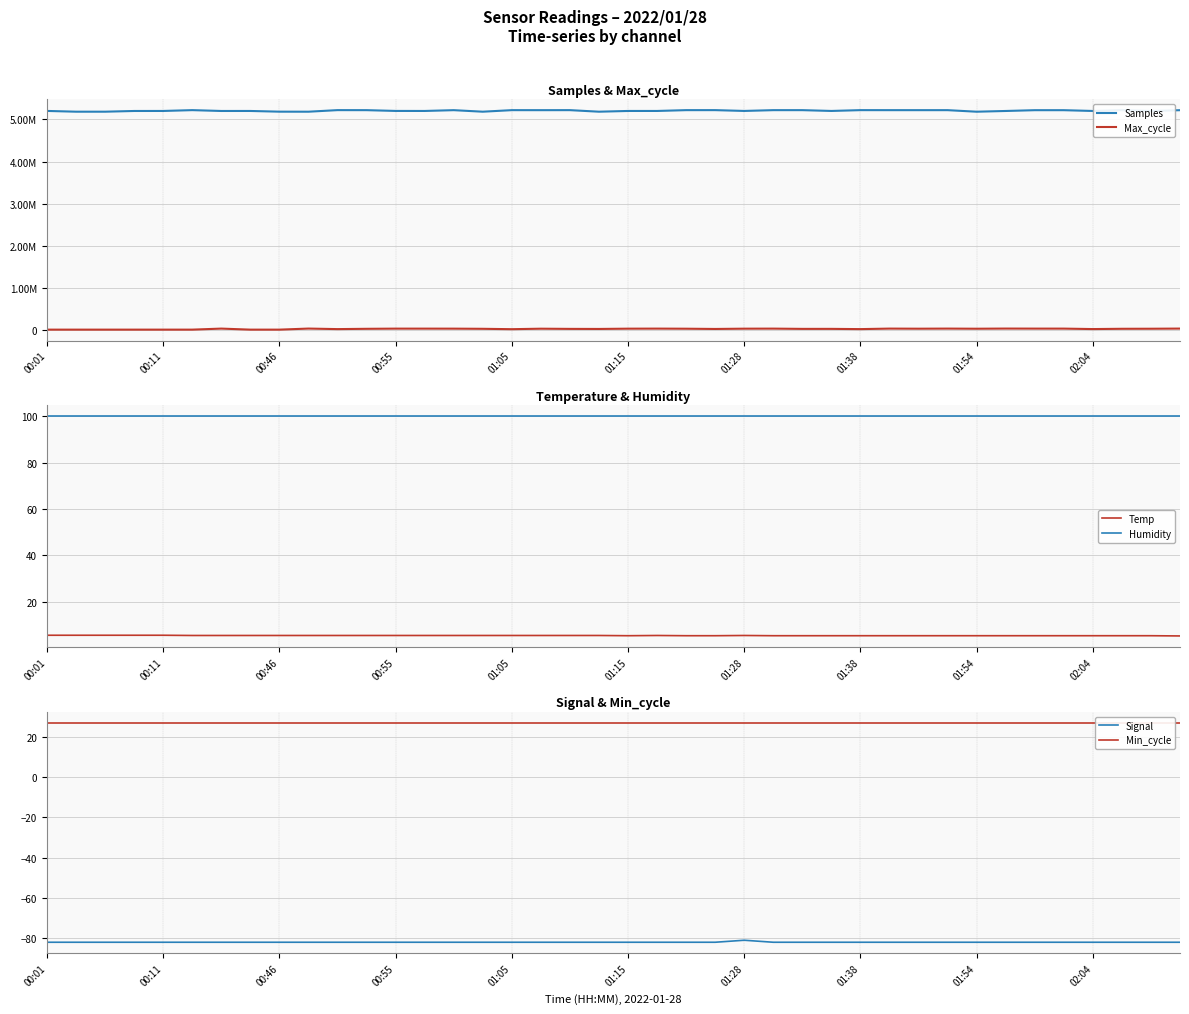

The Samples series shows 5197223.0 at 33. True or false?

True